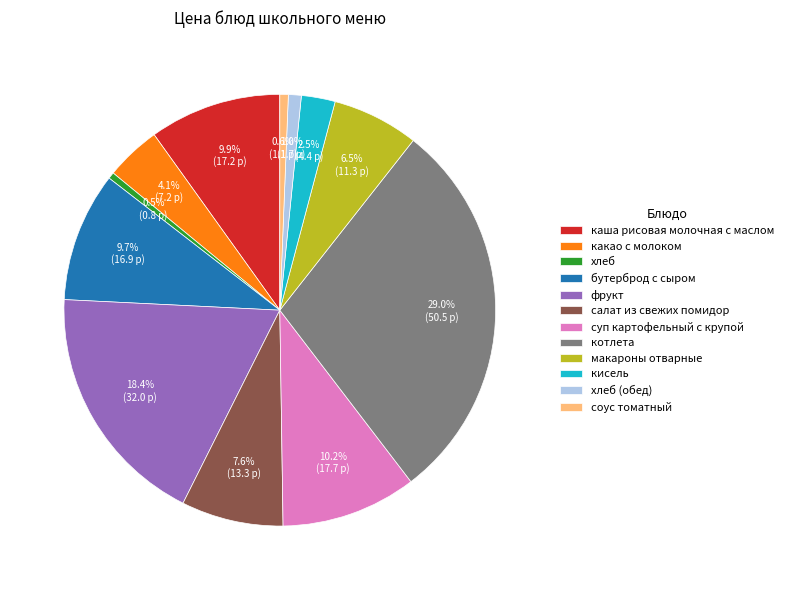

Combined, do салат из свежих помидор and какао с молоком account for over 50%?

No